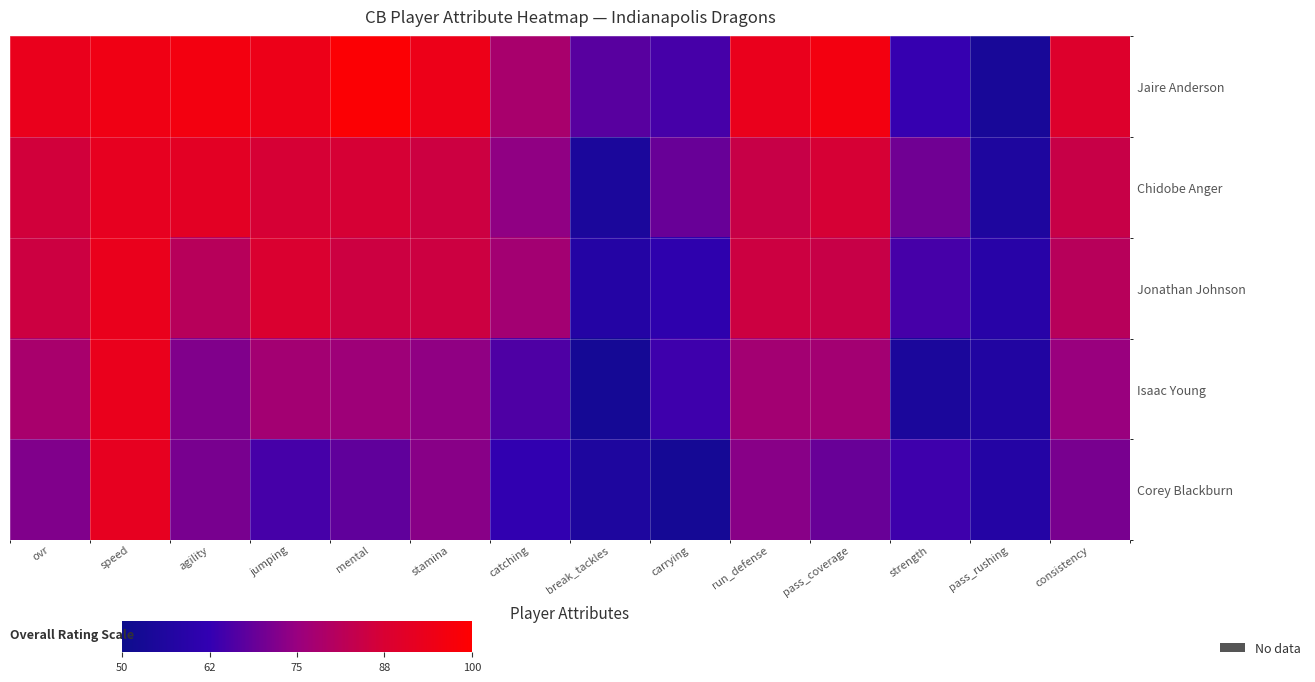

How many data points does each series have?

14